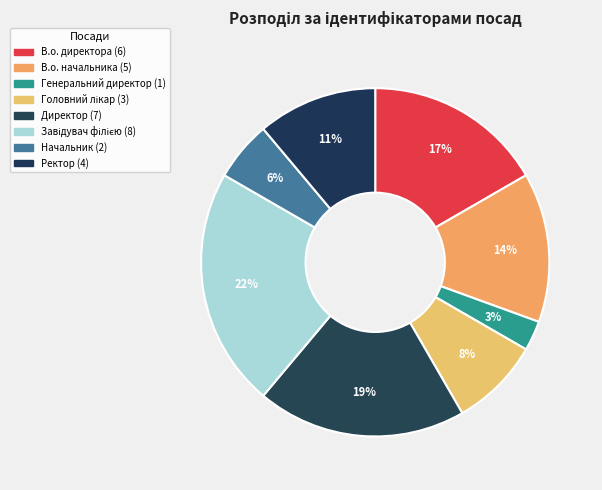

Is the sum of В.о. директора and Головний лікар greater than half?

No